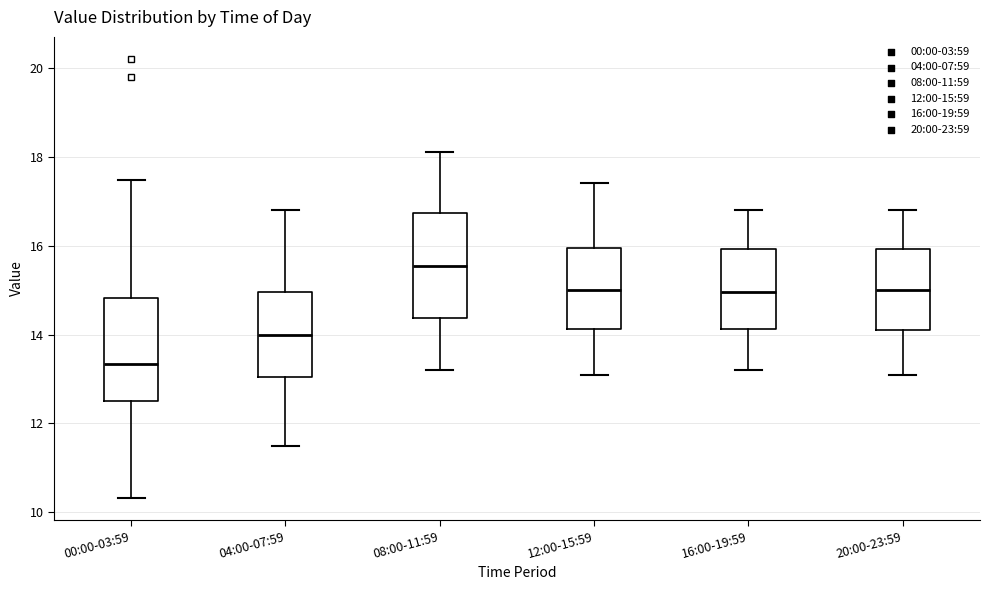

Reading left to right, transcribe this box plot: for each box, give where its median line is, the range the box spans, and where its two whiskers end, as read against the y-axis. The values are not printed on the chart, so give them approximately, as read against the axis.

00:00-03:59: median 13.4, box 12.6 to 14.8, whiskers 10.4 to 17.4
04:00-07:59: median 14.0, box 13.0 to 15.0, whiskers 11.6 to 16.8
08:00-11:59: median 15.6, box 14.4 to 16.8, whiskers 13.2 to 18.2
12:00-15:59: median 15.0, box 14.2 to 16.0, whiskers 13.2 to 17.4
16:00-19:59: median 15.0, box 14.2 to 16.0, whiskers 13.2 to 16.8
20:00-23:59: median 15.0, box 14.2 to 16.0, whiskers 13.2 to 16.8